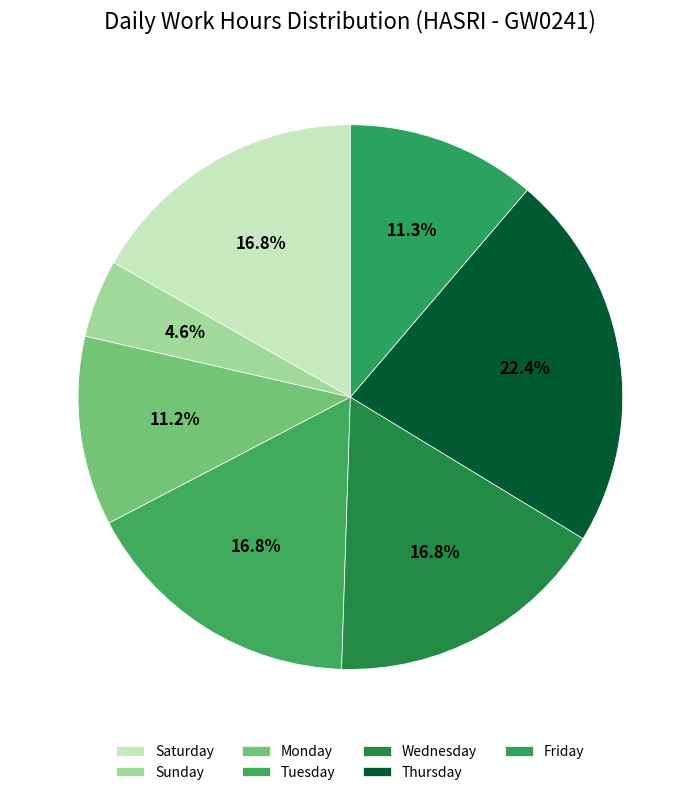

How many segments does this pie chart have?

7